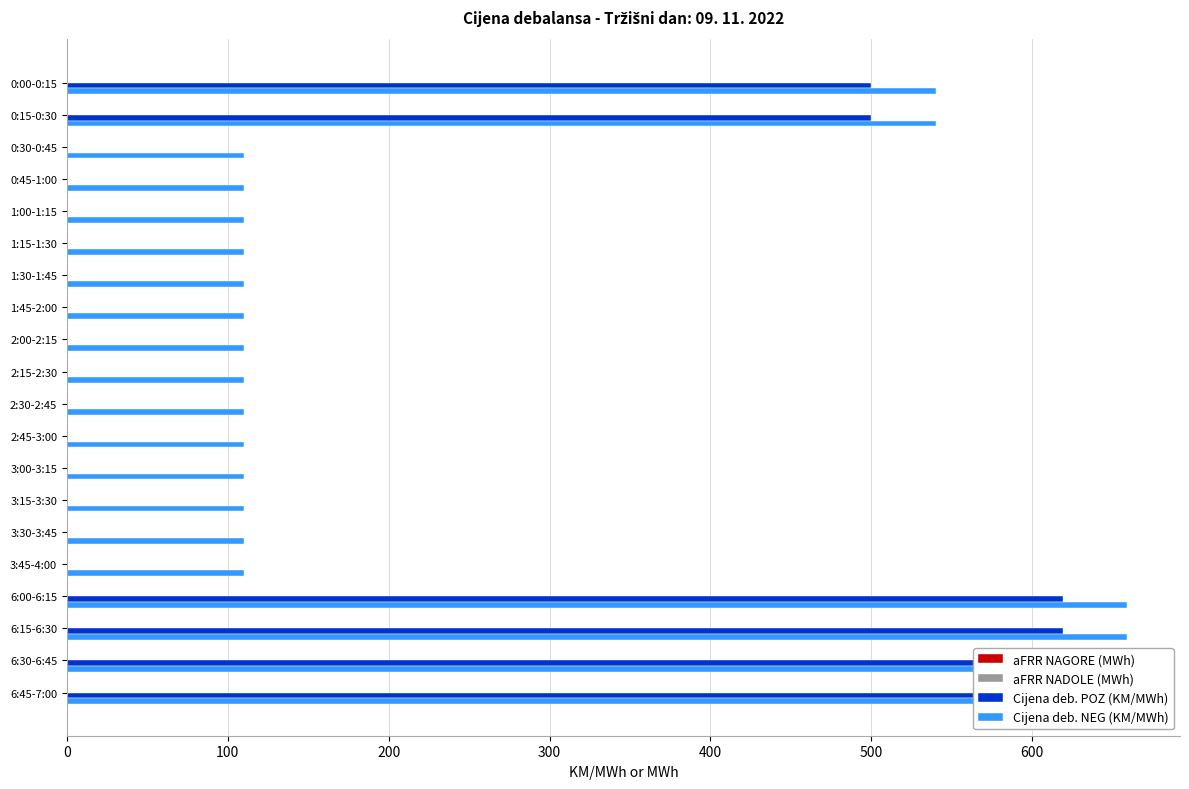

How many values in aFRR NADOLE (MWh) are above zero?

1